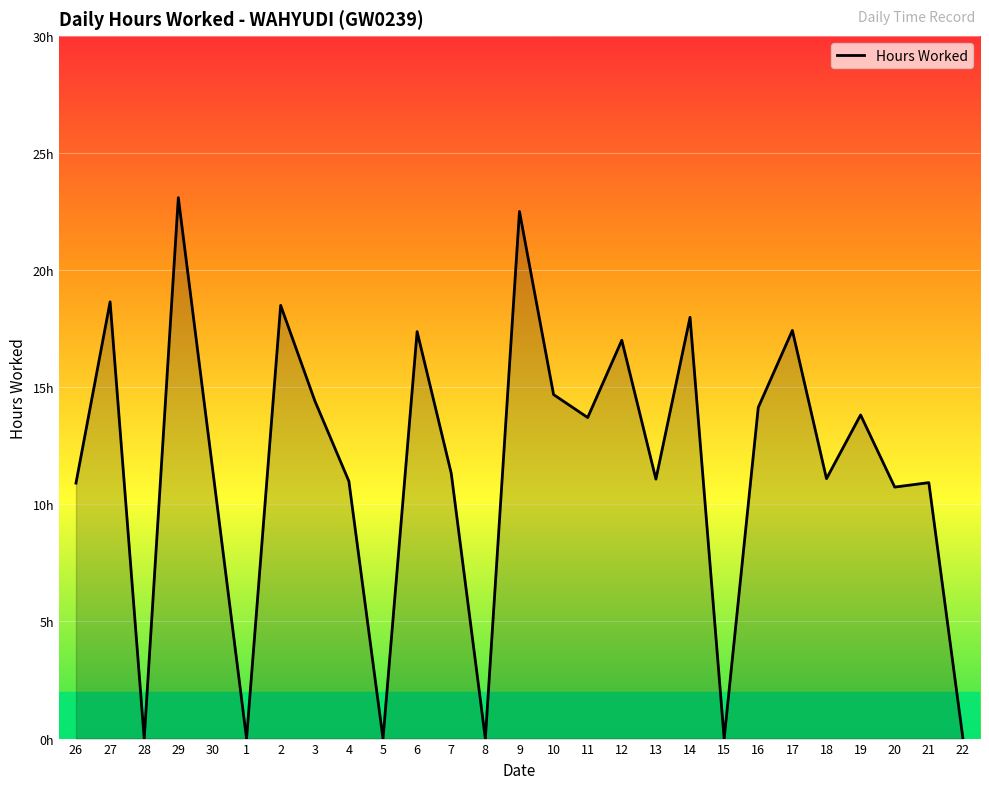

How many values are above zero?

21